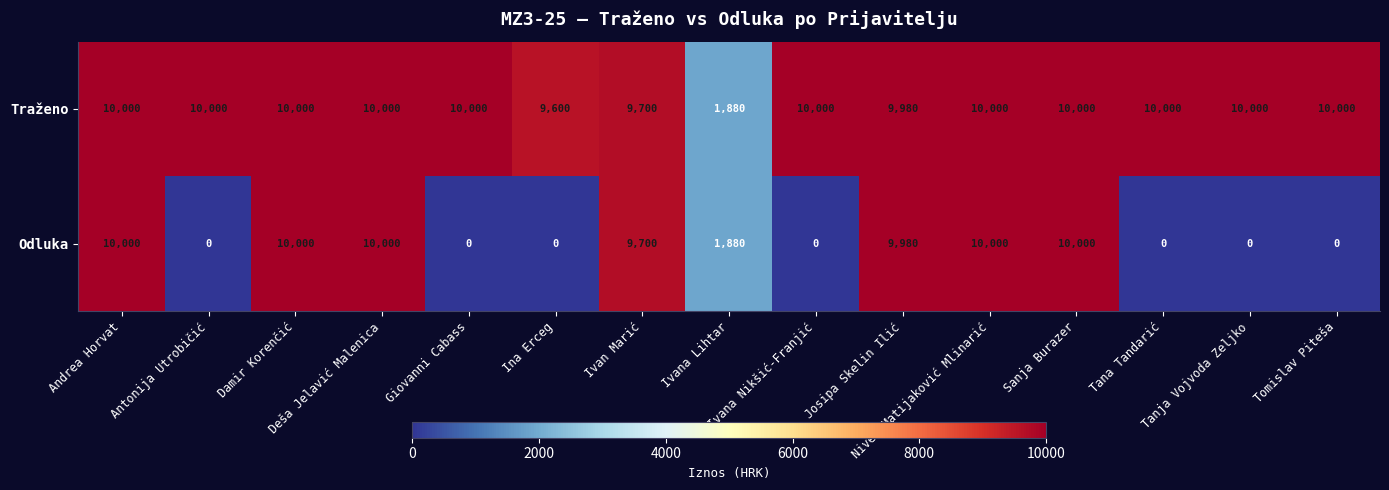

What is the total value across all series at Tomislav Piteša?

10000